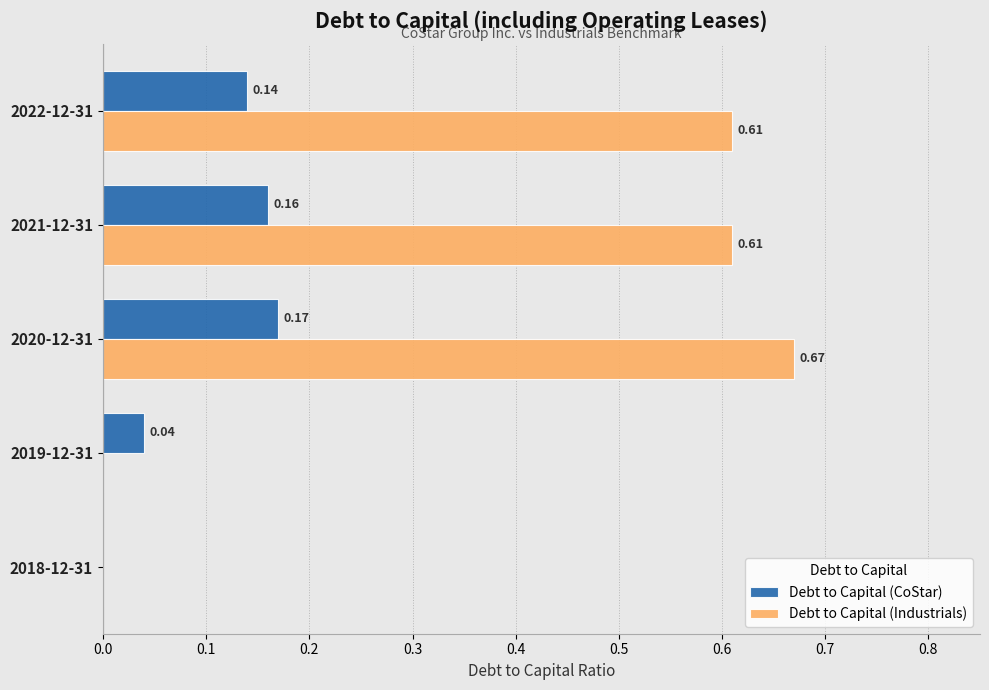

Which series changed the most between 2022-12-31 and 2018-12-31?

Debt to Capital (Industrials)